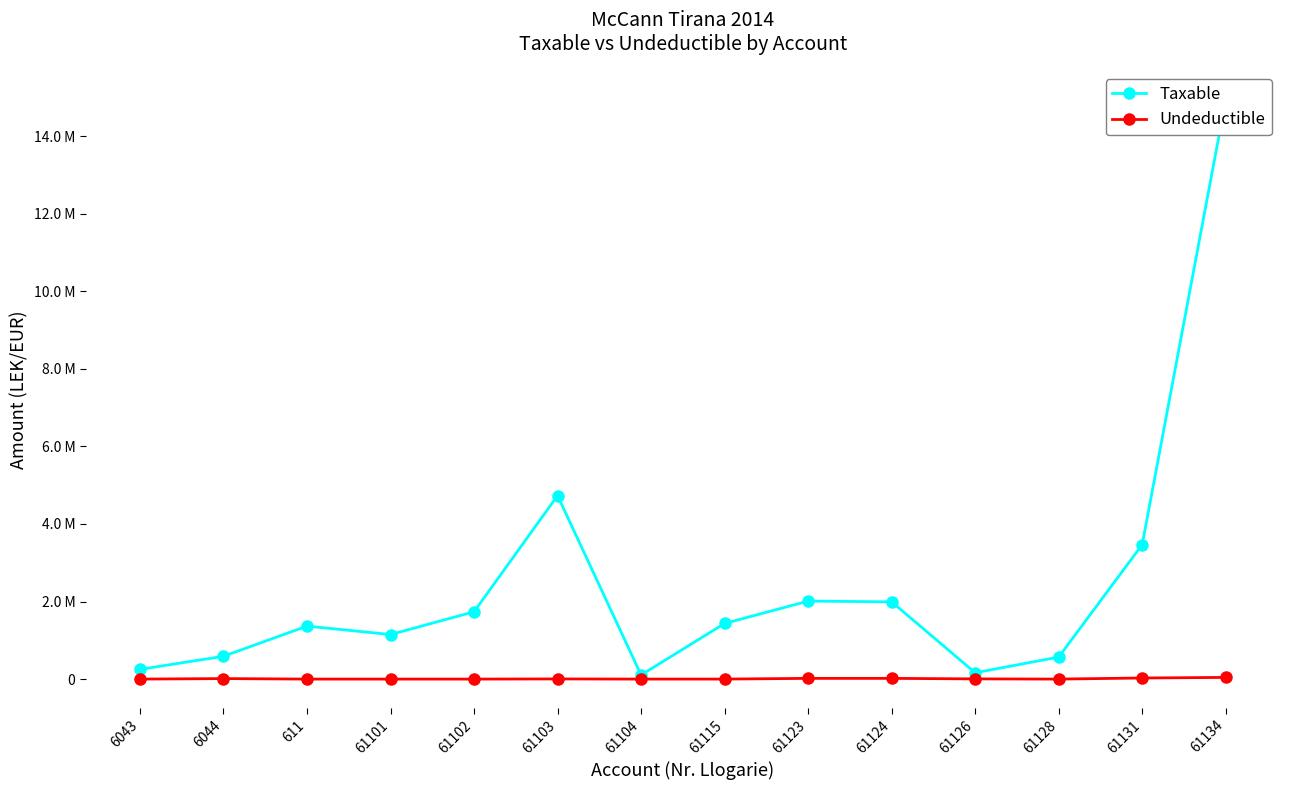

Where is Taxable nearest to the value 7518529?

61103